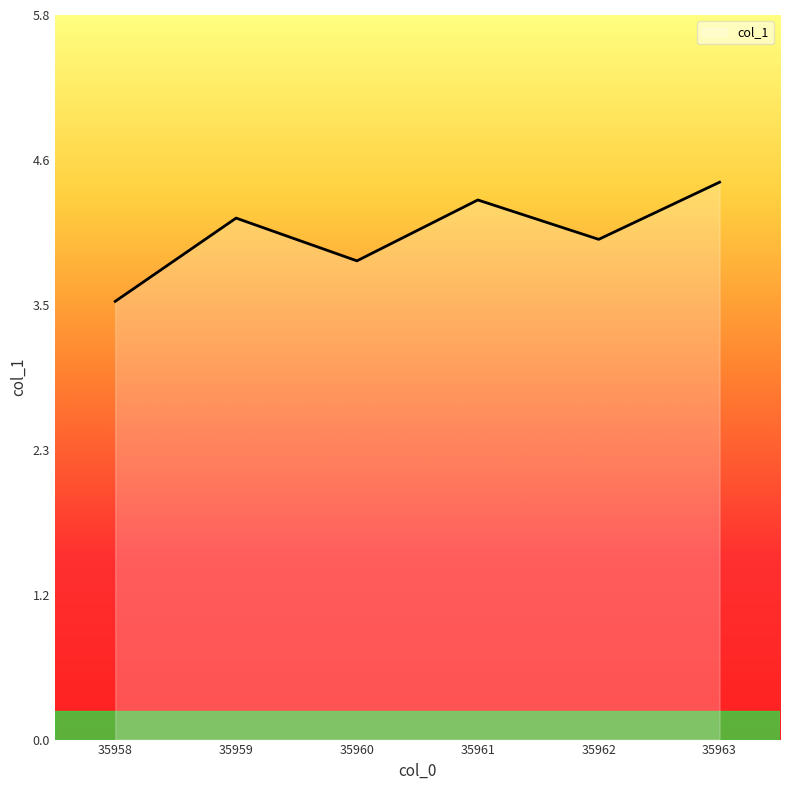

Which has a higher value, 35961 or 35960?

35961